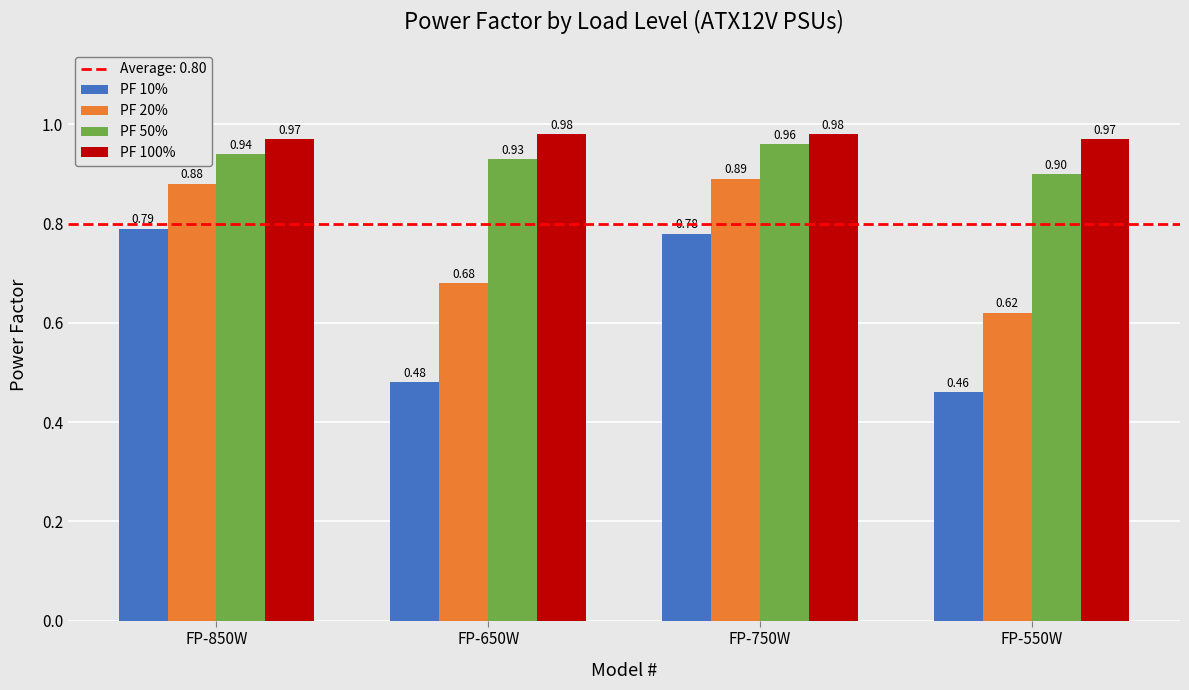

Which series has the largest range (max minus min)?

PF 10%